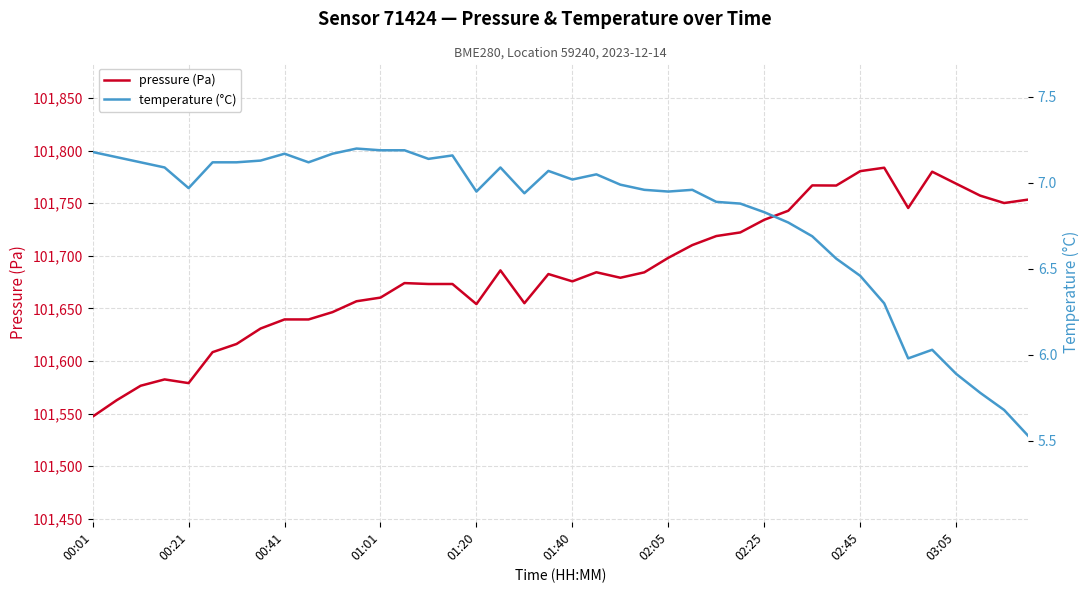

At how many categories does at least one series exceed 73986?

40